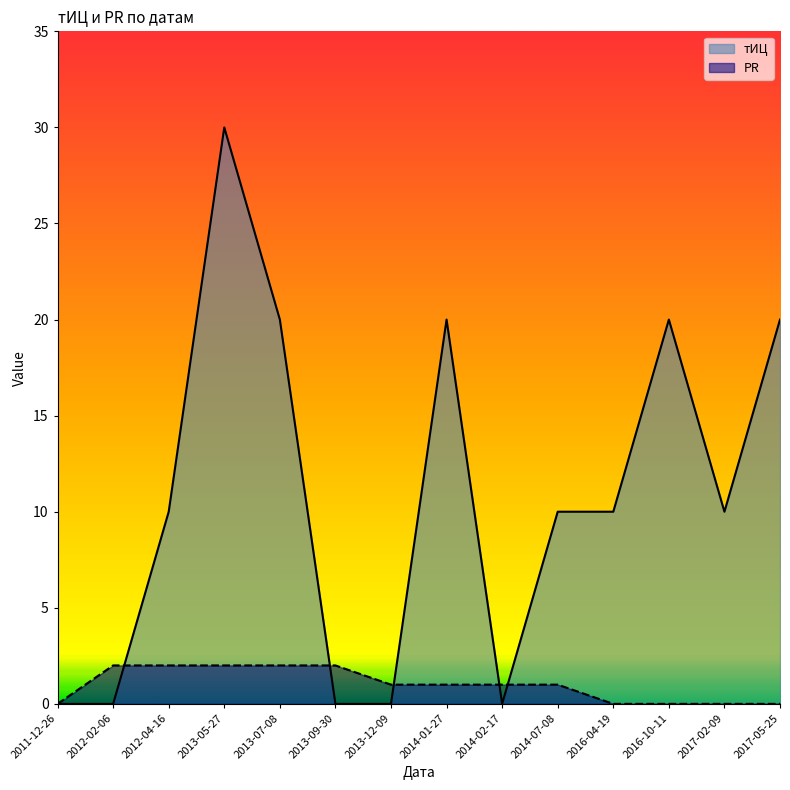

Is the value of PR at 2011-12-26 greater than the value of тИЦ at 2011-12-26?

No